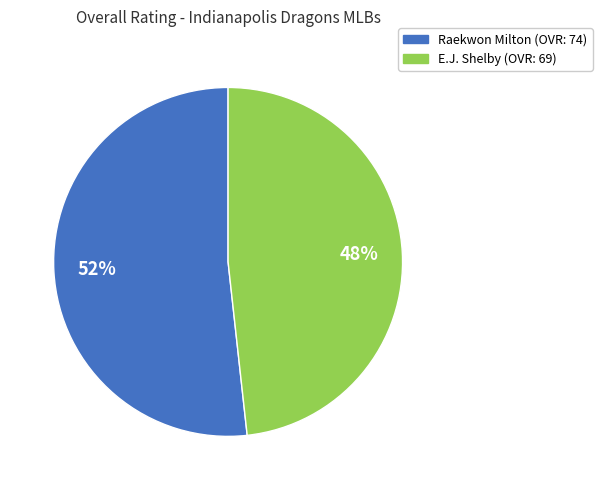

What is the ratio of the value at E.J. Shelby to the value at Raekwon Milton?

0.9